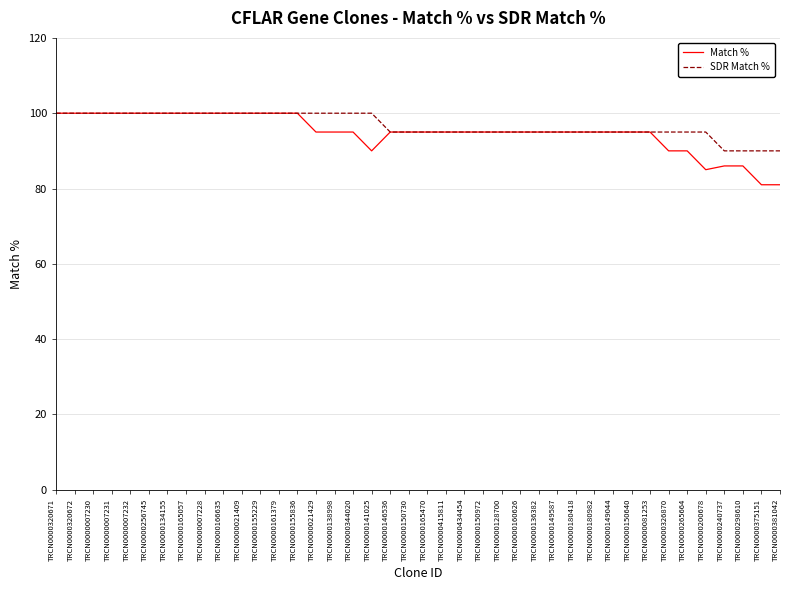

Read the Match % value at TRCN0000165057, to the nearest 10.

100